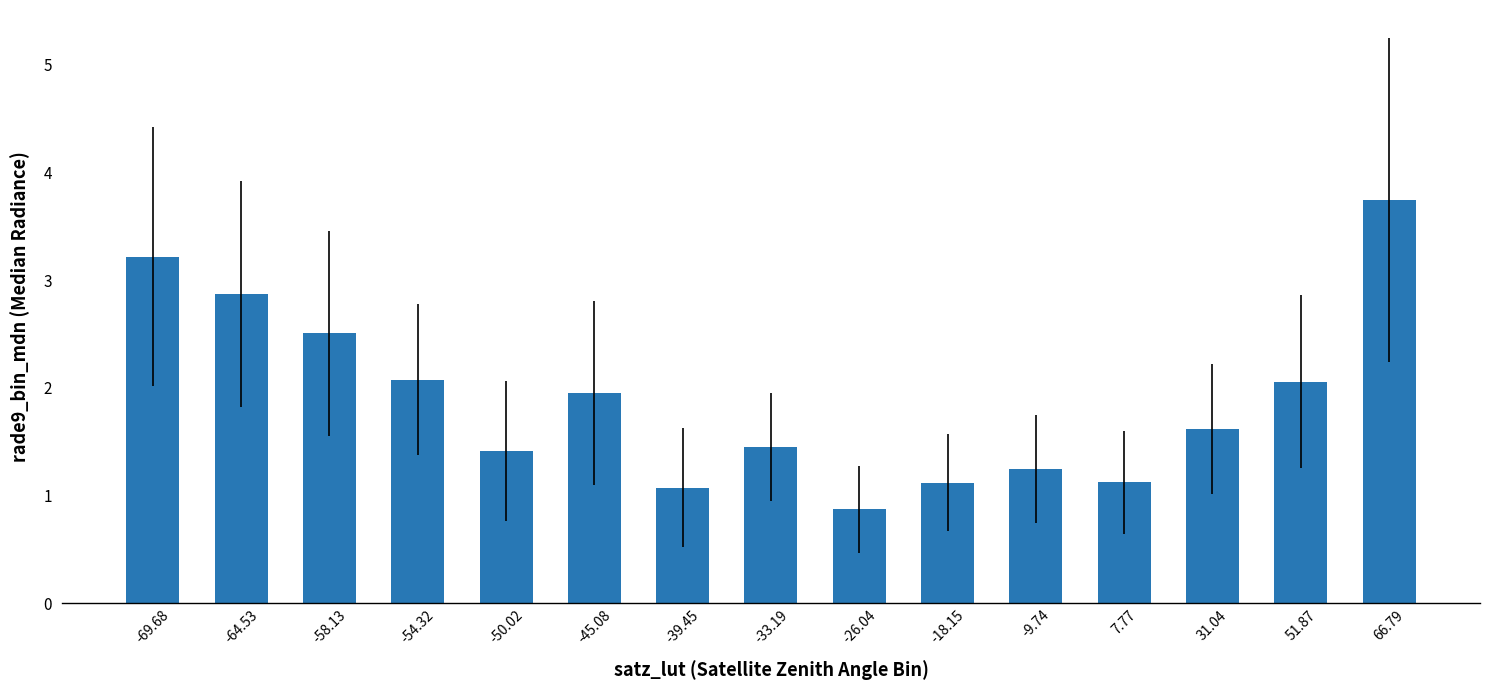

What is the change in value from -58.13 to -50.02?

-1.1